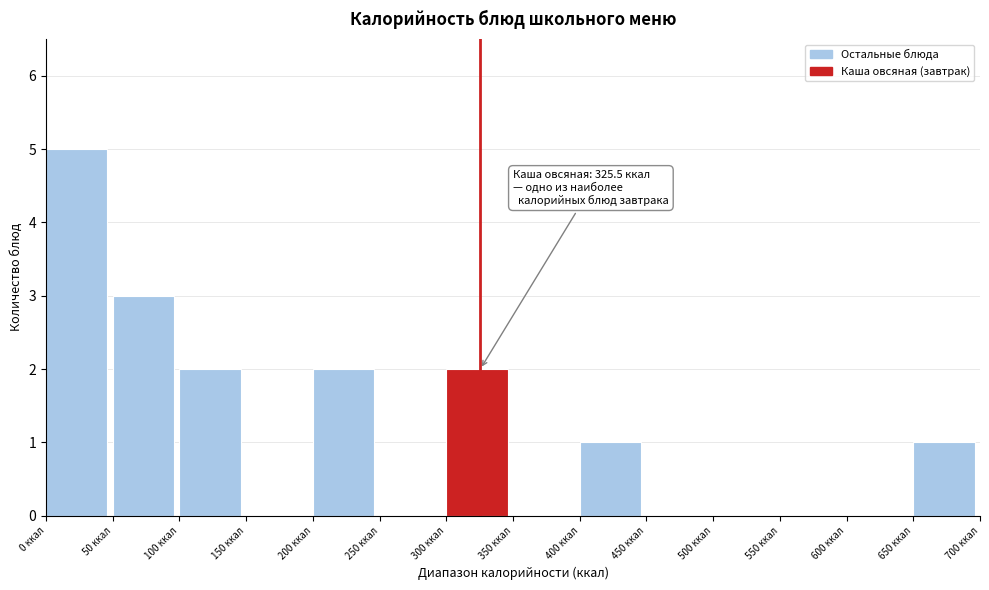

Over which range of the x-axis is the bar tallest?

0 to 50